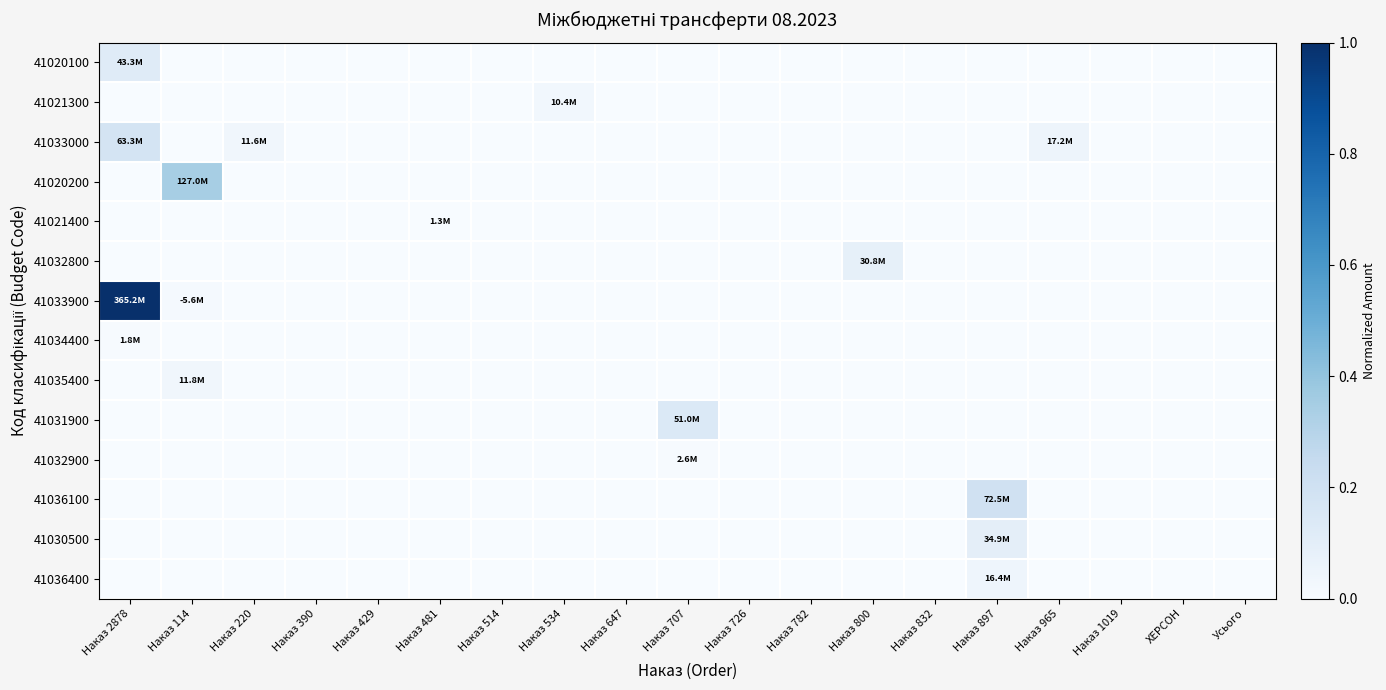

Which series has the widest spread of values?

41033900